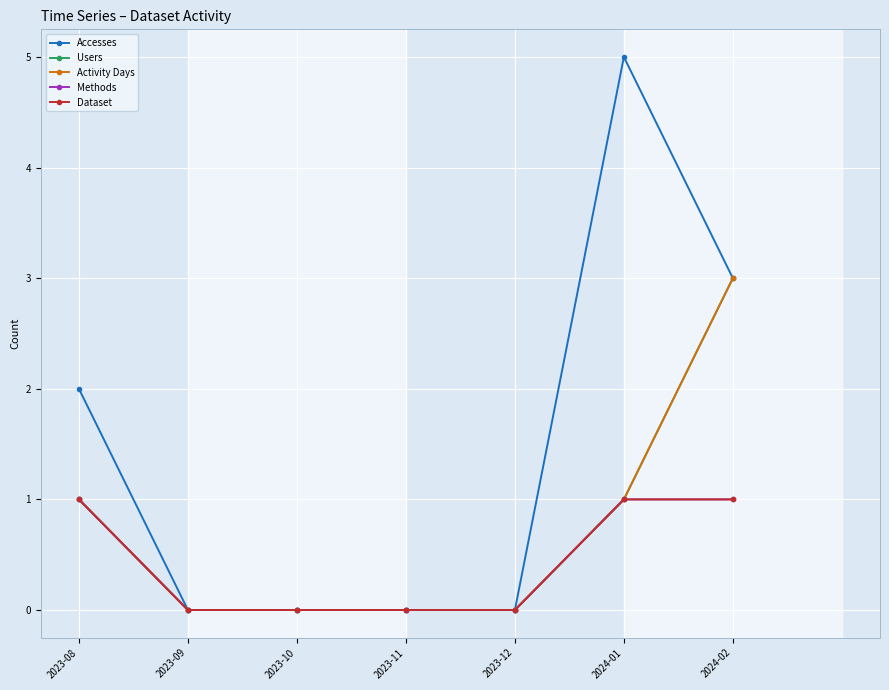

Reading left to right, list all the values displayed in this chart.

Accesses: 2023-08=2	2023-09=0	2023-10=0	2023-11=0	2023-12=0	2024-01=5	2024-02=3
Users: 2023-08=1	2023-09=0	2023-10=0	2023-11=0	2023-12=0	2024-01=1	2024-02=3
Activity Days: 2023-08=1	2023-09=0	2023-10=0	2023-11=0	2023-12=0	2024-01=1	2024-02=3
Methods: 2023-08=1	2023-09=0	2023-10=0	2023-11=0	2023-12=0	2024-01=1	2024-02=1
Dataset: 2023-08=1	2023-09=0	2023-10=0	2023-11=0	2023-12=0	2024-01=1	2024-02=1